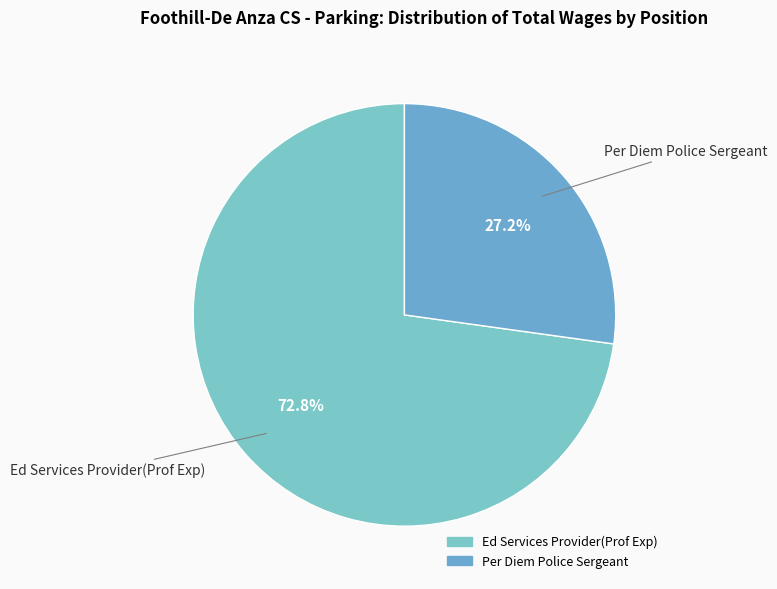

The Ed Services Provider(Prof Exp) slice represents 79% of the pie. True or false?

False